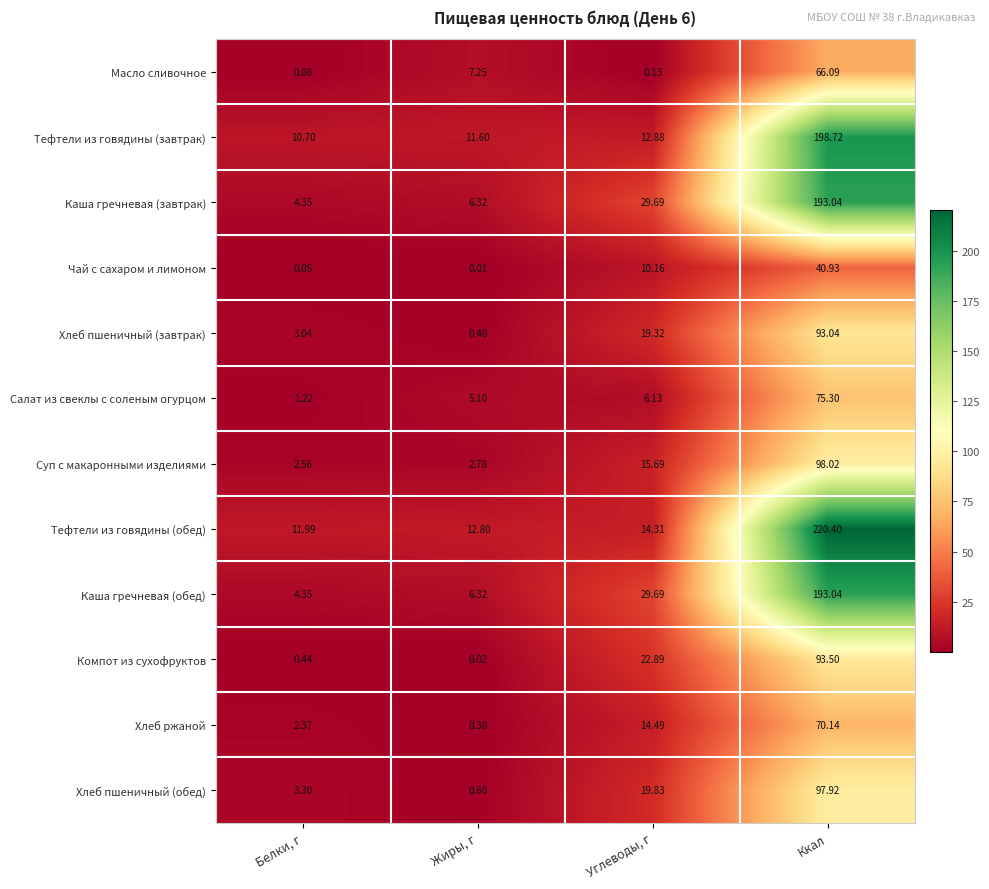

Is the value of Тефтели из говядины (обед) at Углеводы, г greater than the value of Компот из сухофруктов at Жиры, г?

Yes